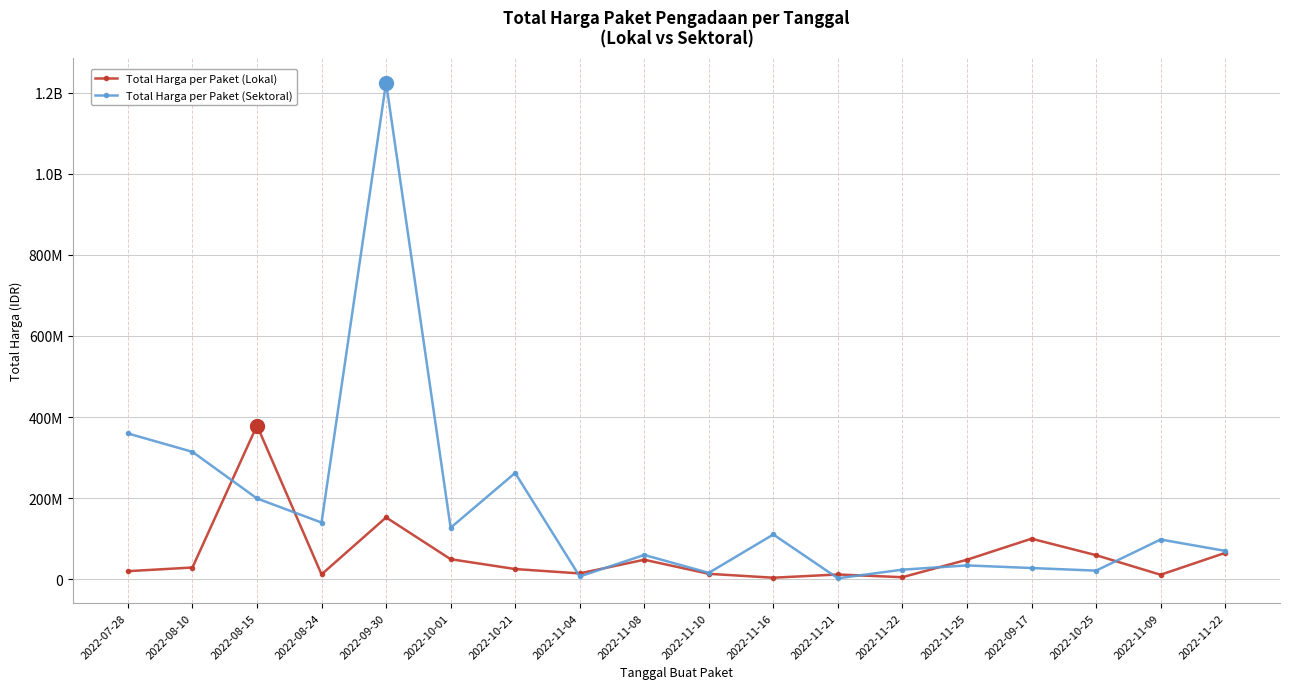

What are all the series names shown in the legend?

Total Harga per Paket (Lokal), Total Harga per Paket (Sektoral)